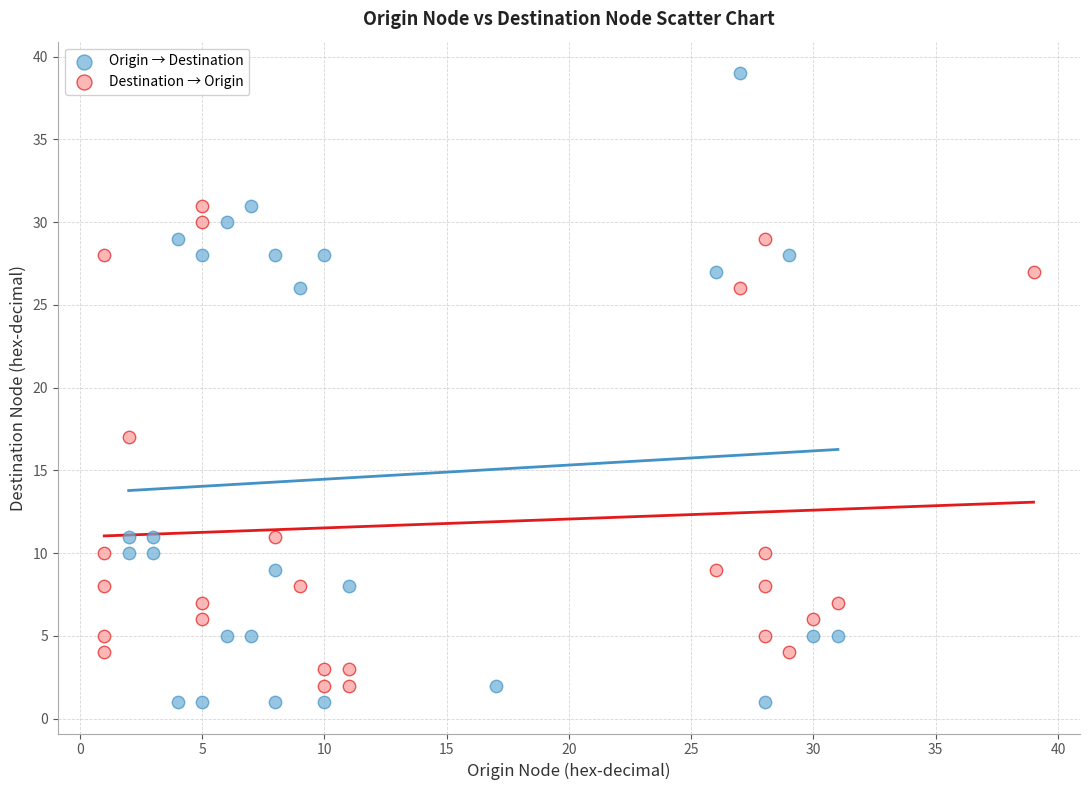

What are all the series names shown in the legend?

Origin → Destination, Destination → Origin